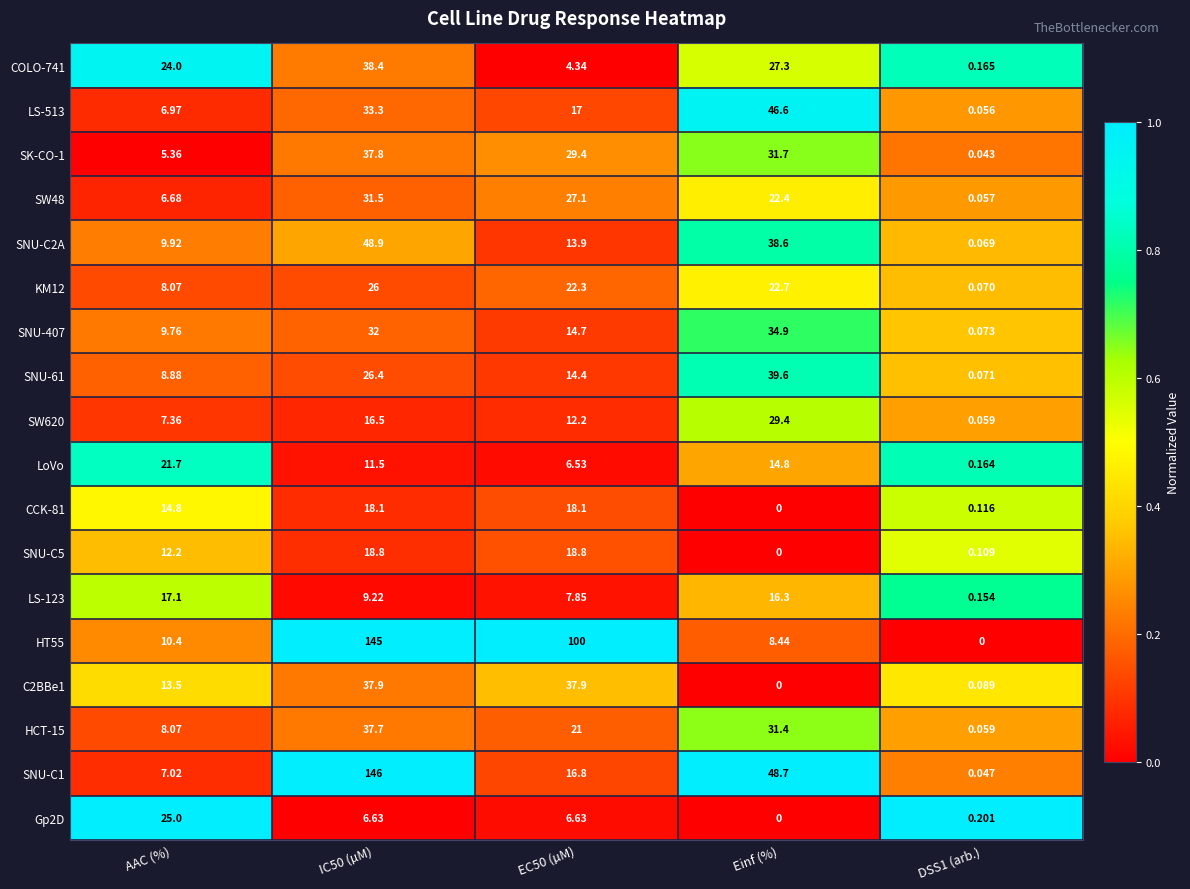

Which series has the widest spread of values?

SNU-C1